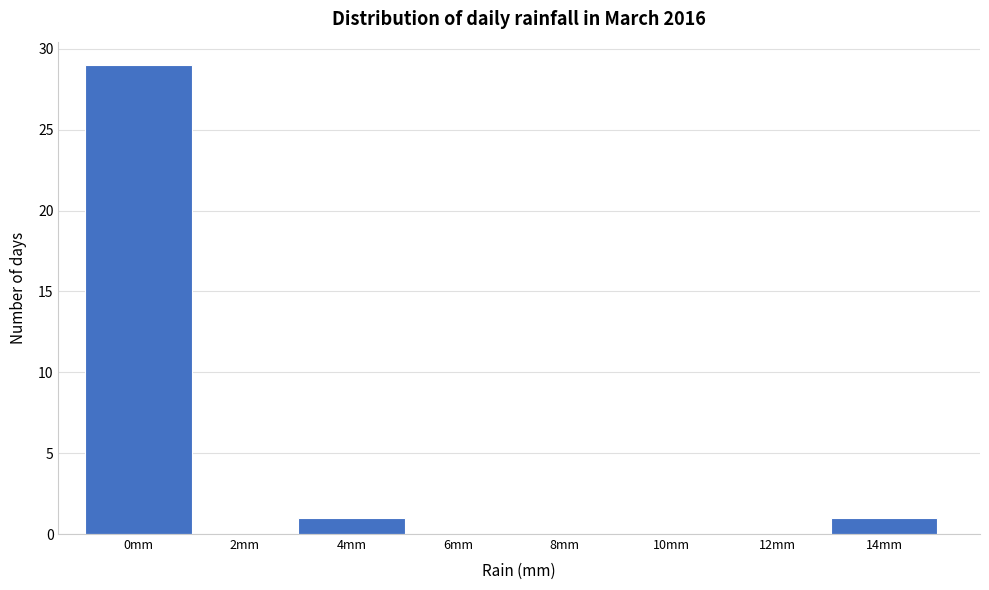

Reading left to right, what are all the values shown in this chart?

0mm=29	2mm=0	4mm=1	6mm=0	8mm=0	10mm=0	12mm=0	14mm=1